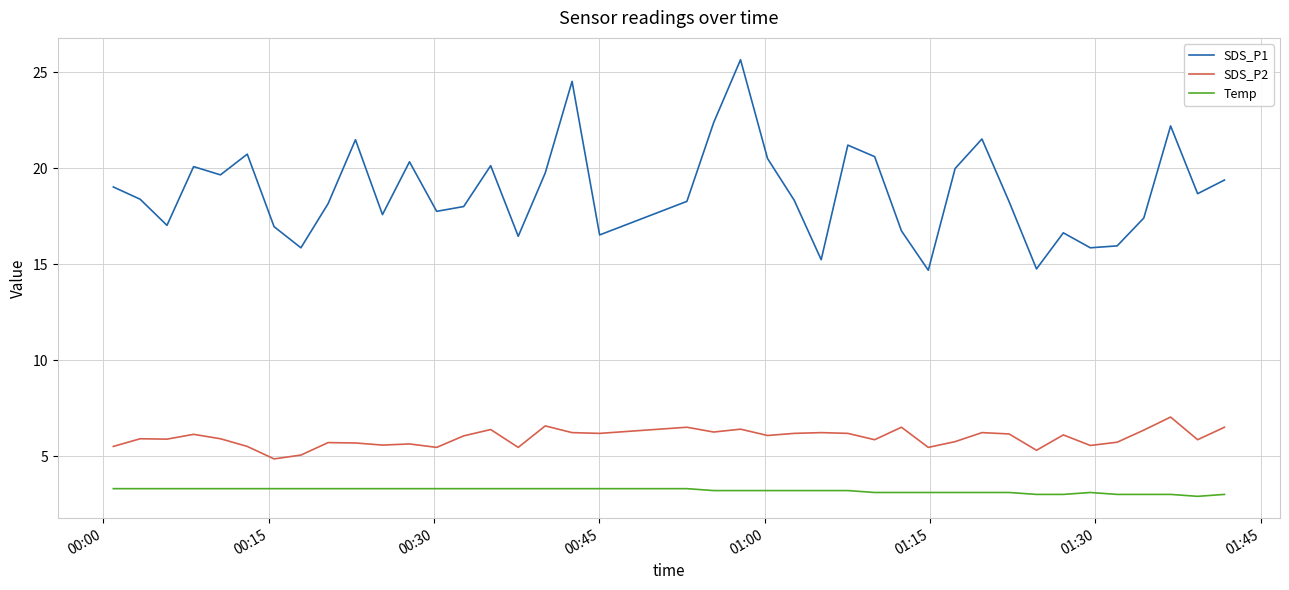

What is the smallest value displayed?

2.9